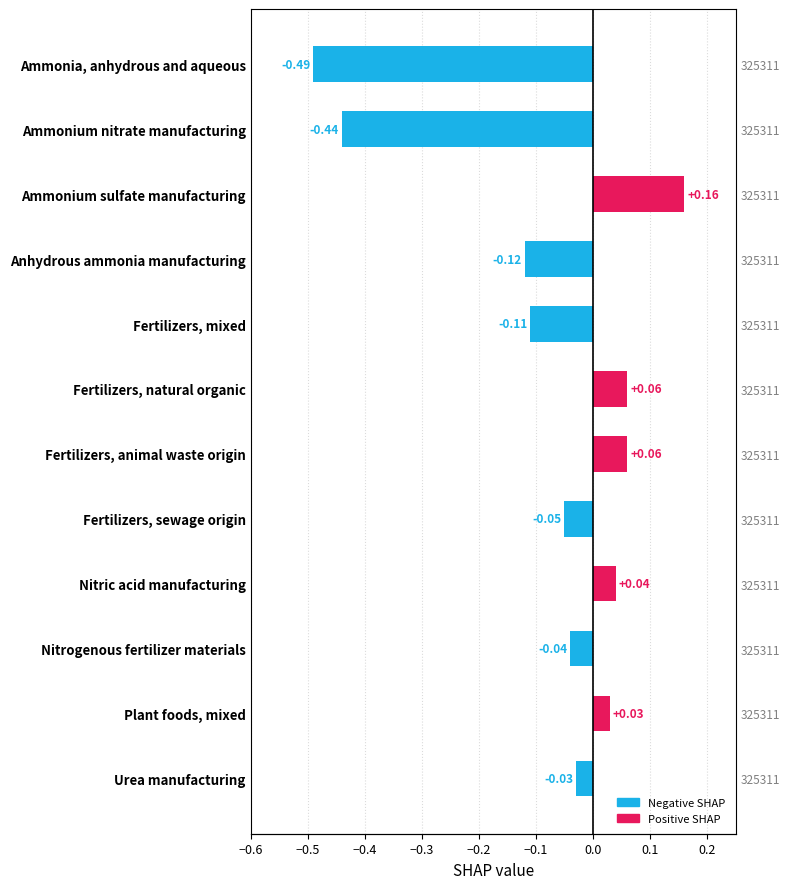

What is the minimum value shown in the chart?

-0.5